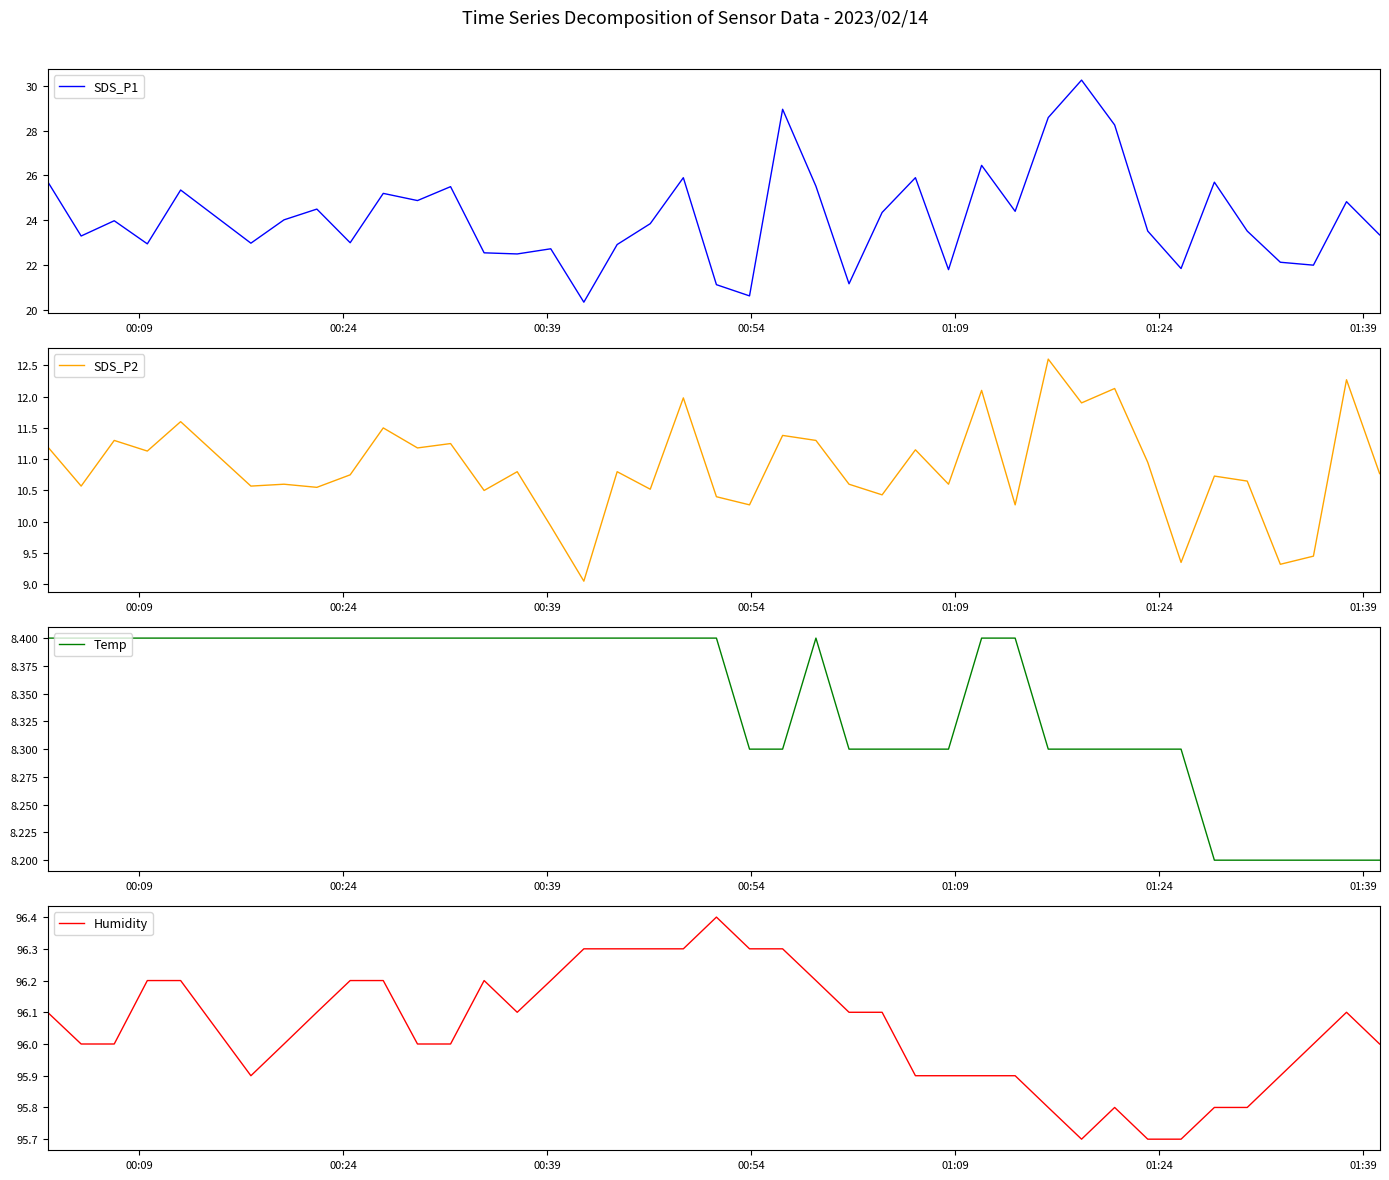

What are all the series names shown in the legend?

SDS_P1, SDS_P2, Temp, Humidity